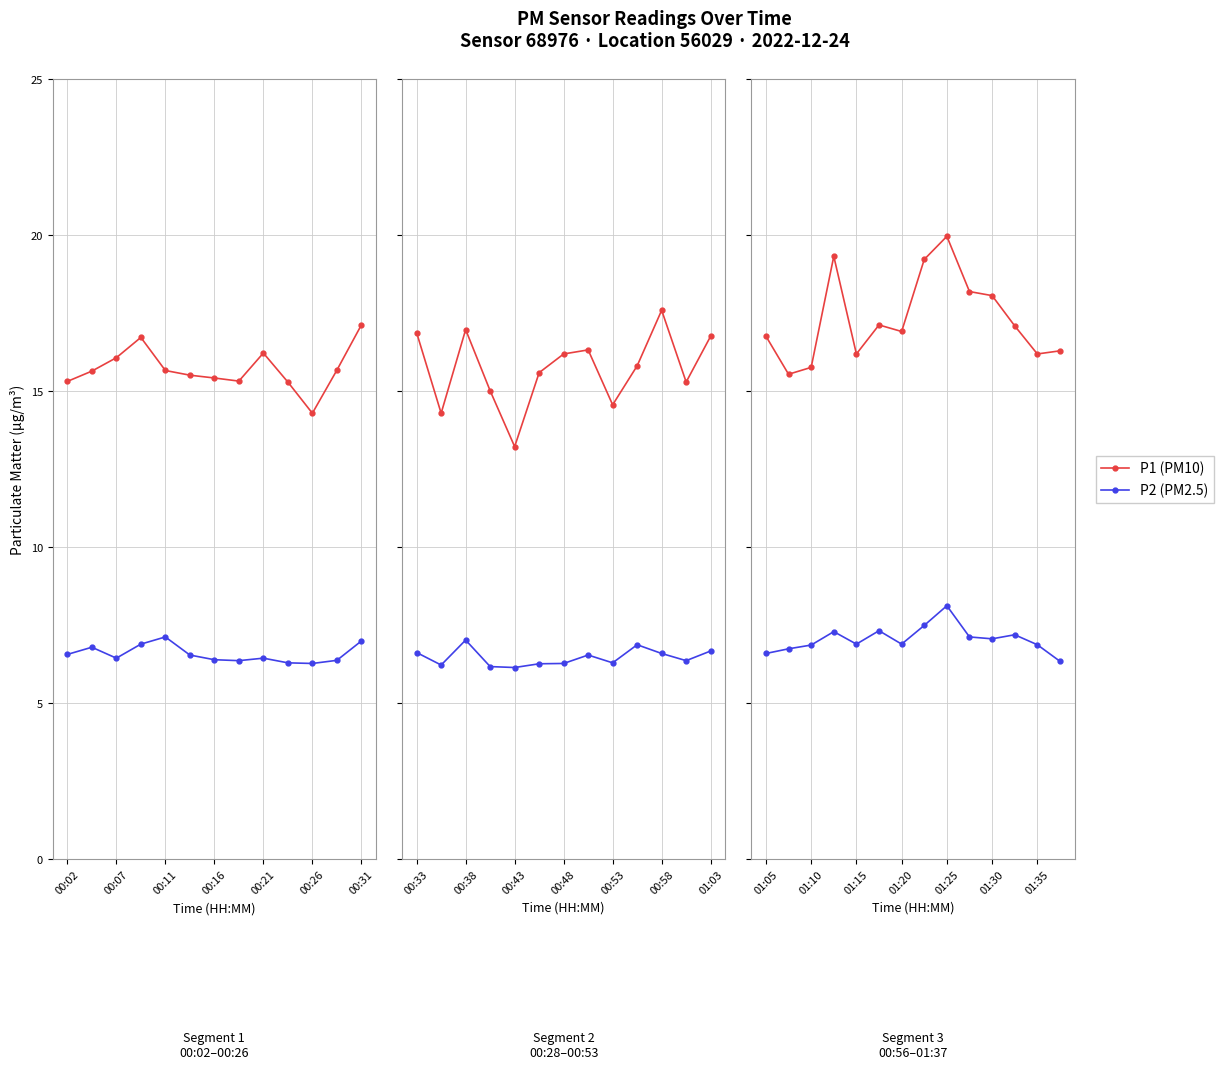

What is the spread (max minus min) of values at 01:35?

9.3